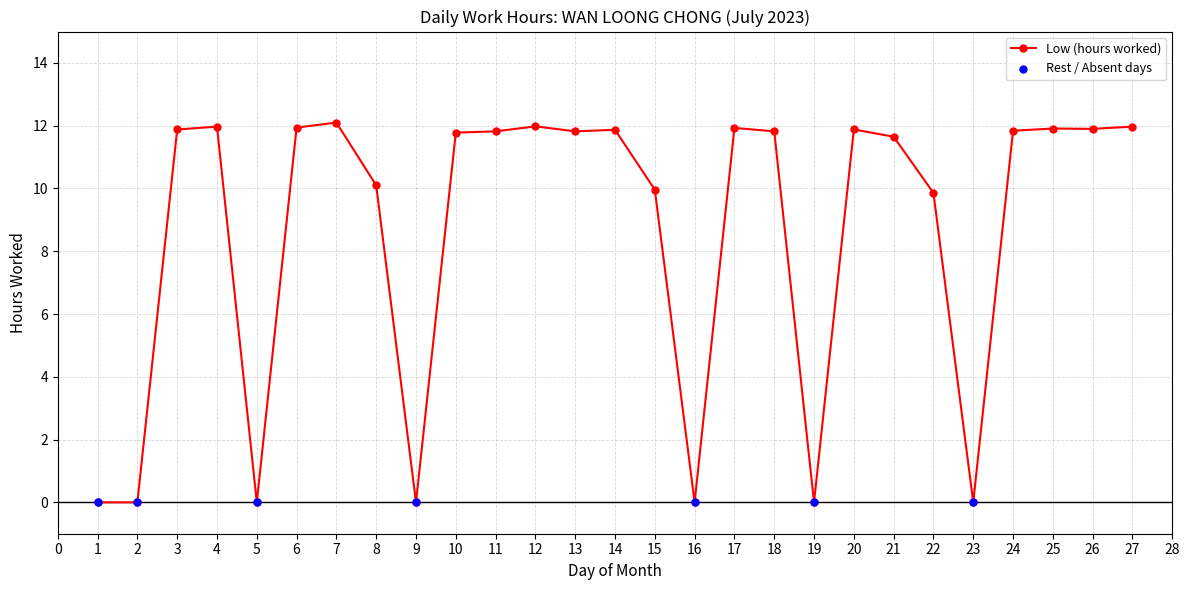

Which has a higher value, 18 or 21?

18